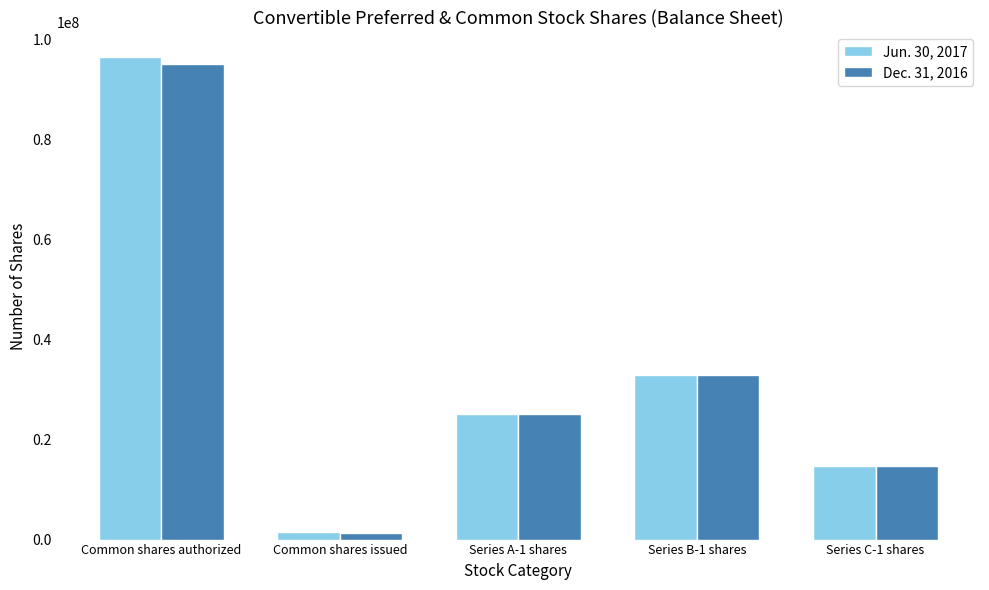

What is the greatest value displayed?

96500000